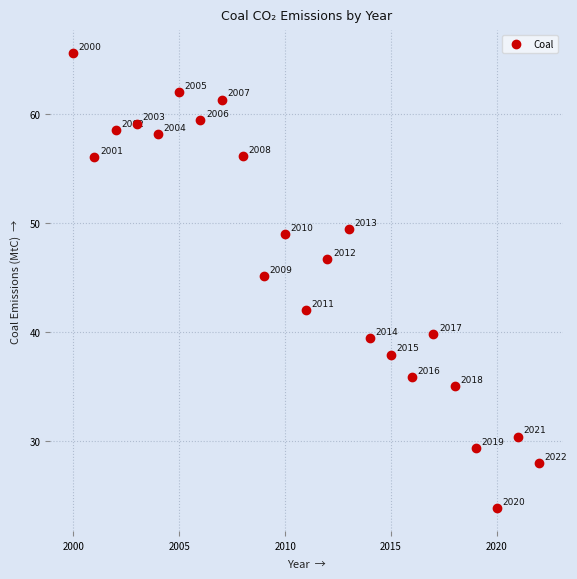

What is the range of Y values (max minus min)?

41.7